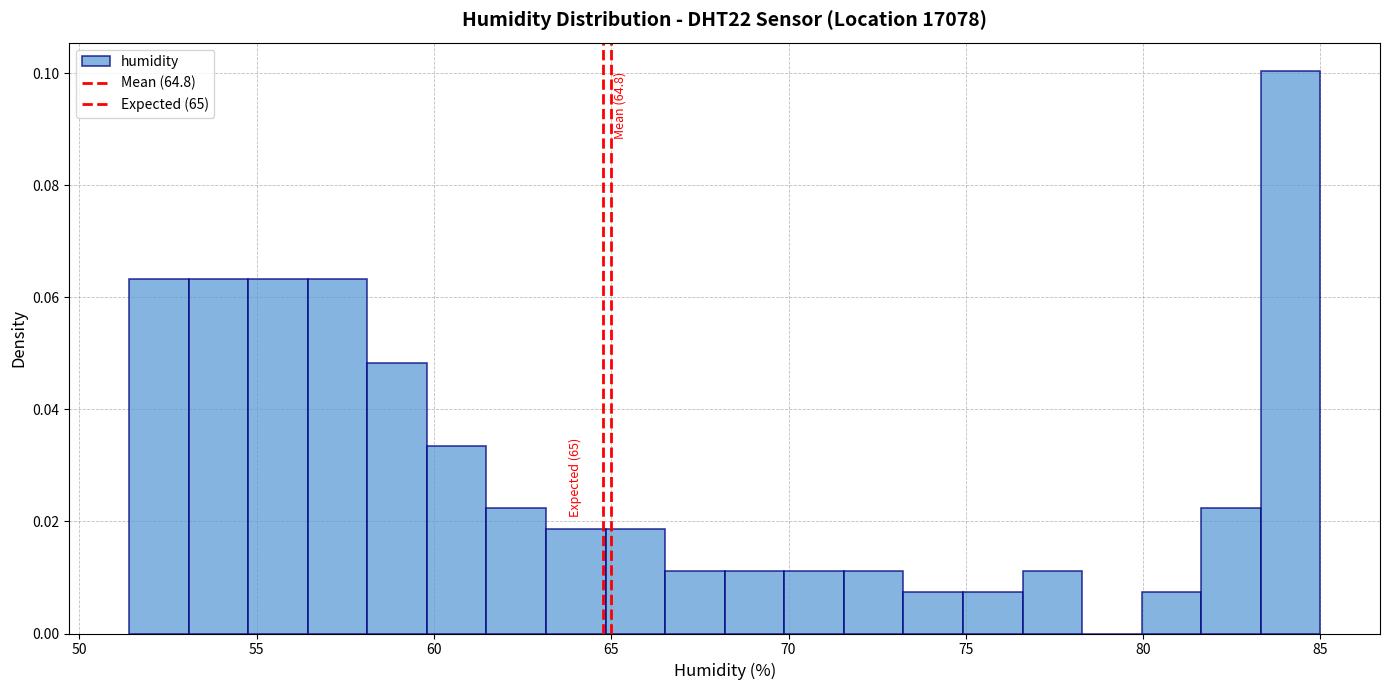

Read against the x-axis, roughly where is the centre of the tallest bar?

84.0